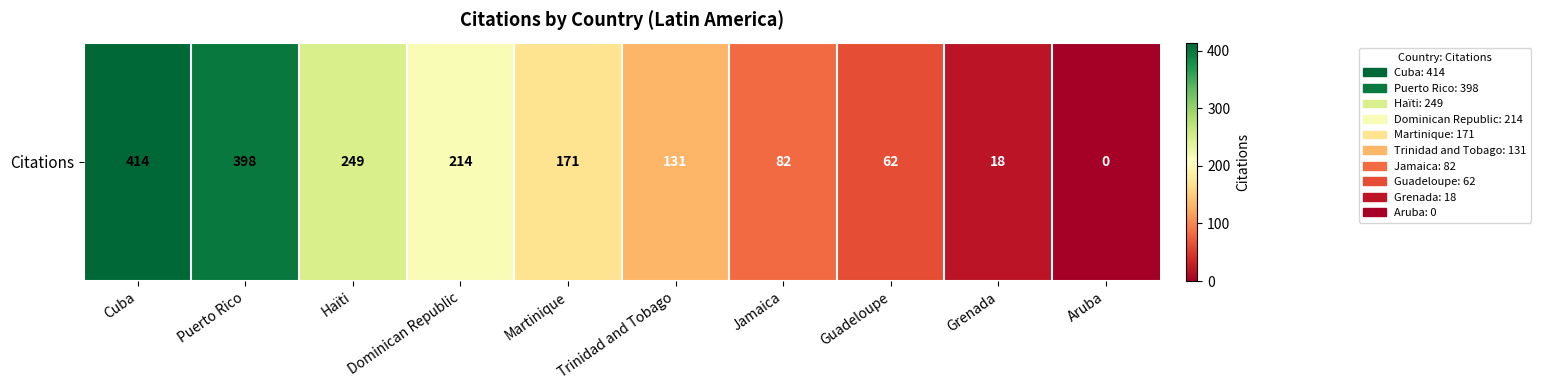

Reading right to left, list all the values displayed in this chart.

Aruba=0	Grenada=18	Guadeloupe=62	Jamaica=82	Trinidad and Tobago=131	Martinique=171	Dominican Republic=214	Haïti=249	Puerto Rico=398	Cuba=414